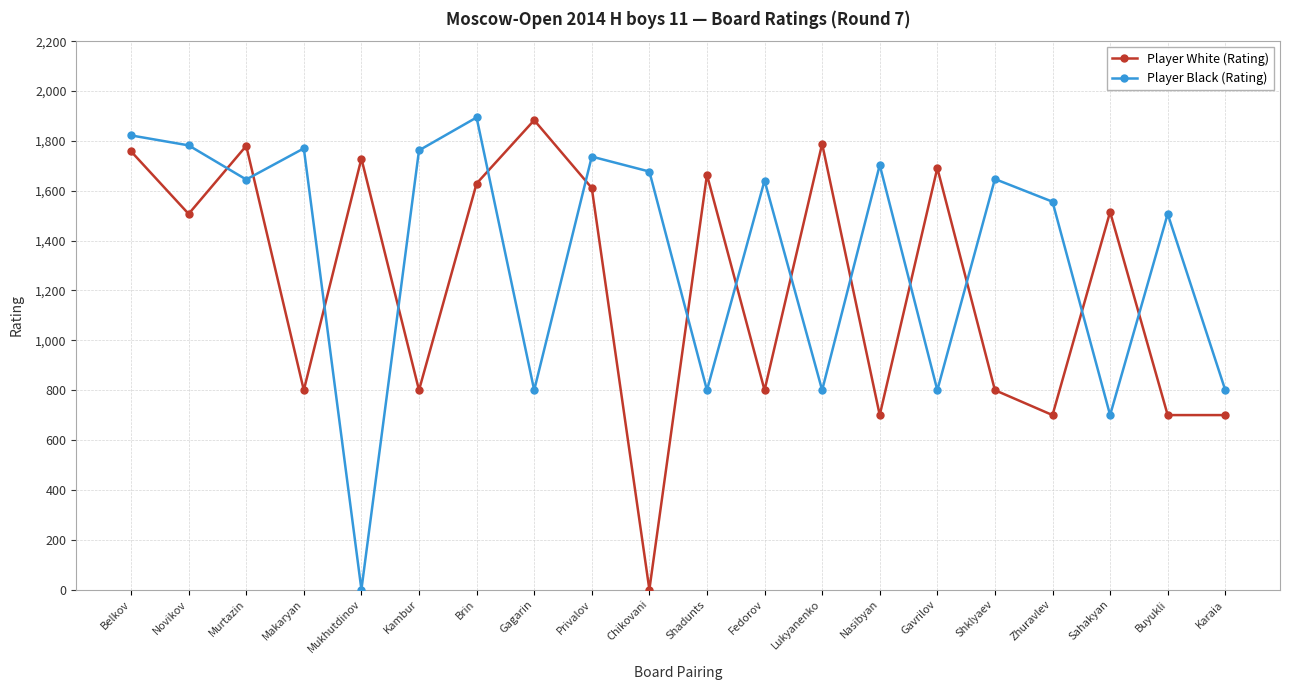

Is this an area chart (filled region under the line)?

No